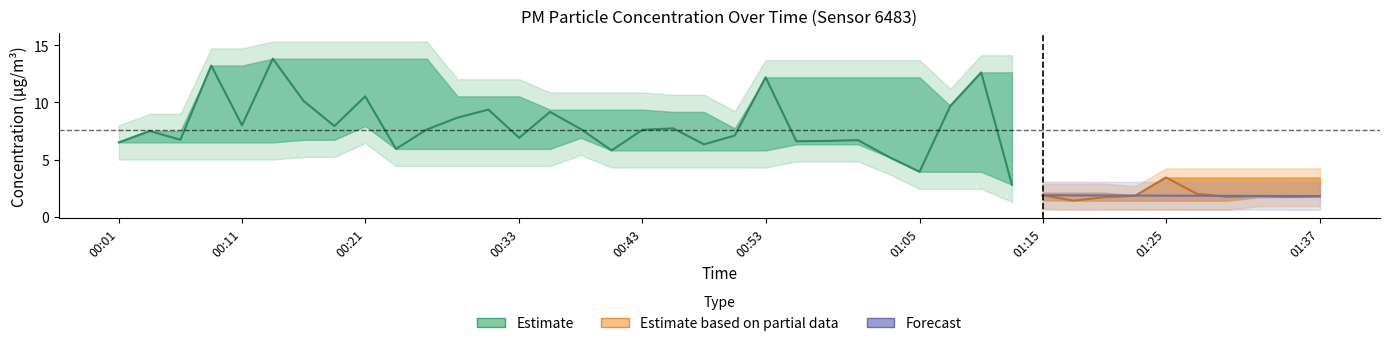

Is it true that P1 equals 7.6 at 00:26?

True